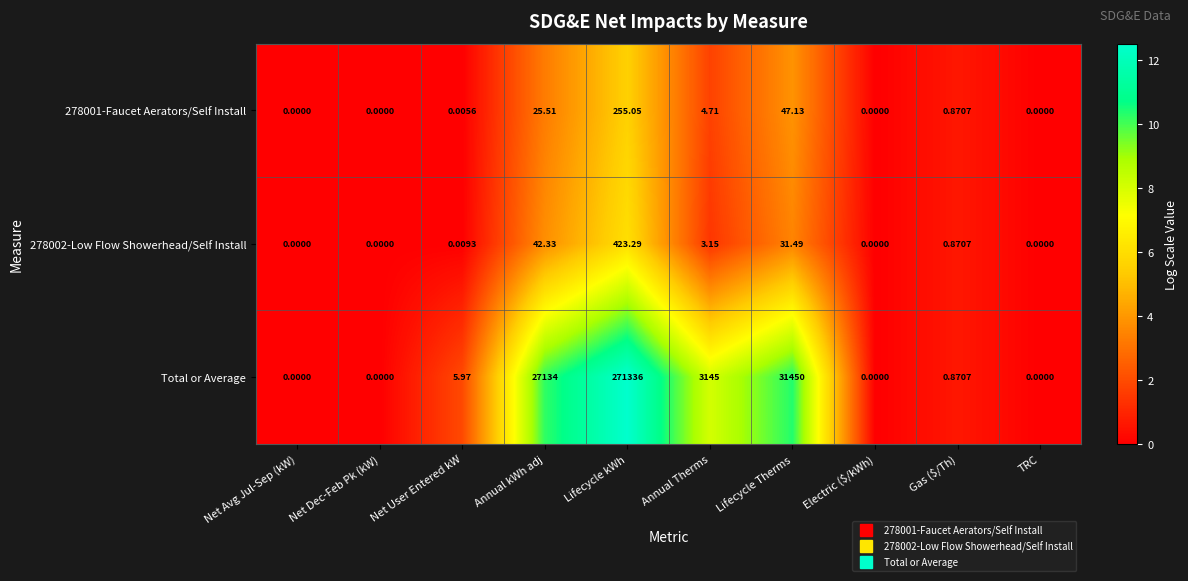

Which series changed the most between Annual Therms and Gas ($/Th)?

Total or Average